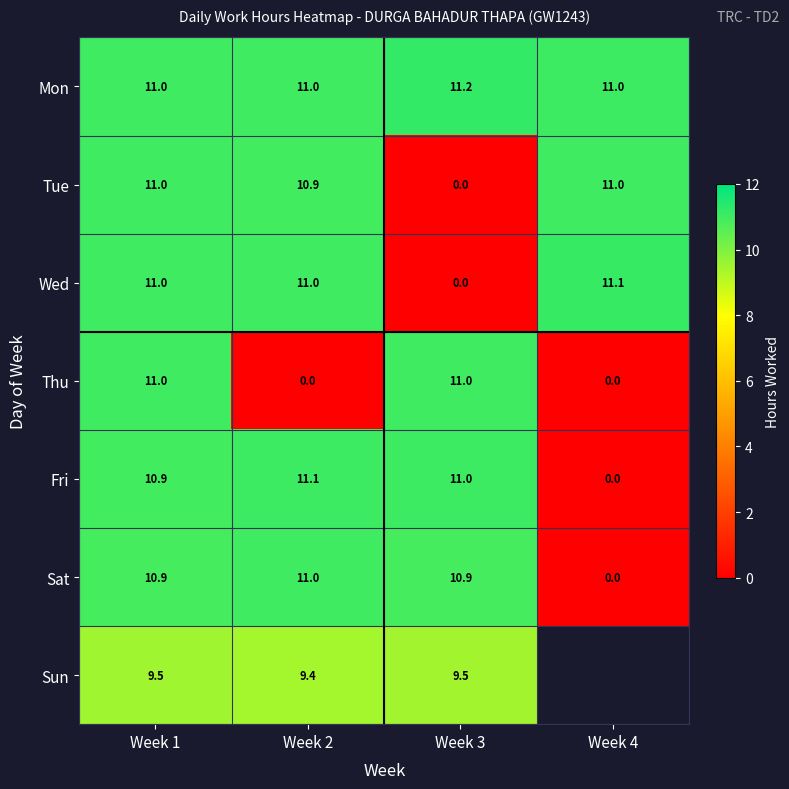

What is the sum of all Tue values?

32.9